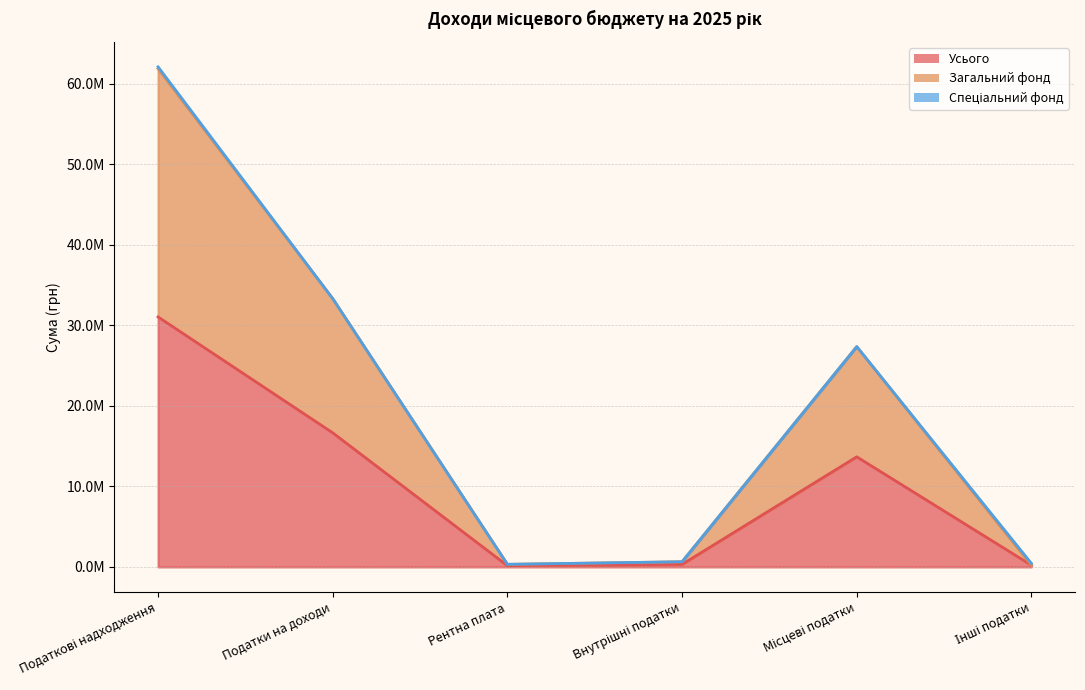

What is the sum of the Усього values at Податкові надходження and Податки на доходи?

47710000